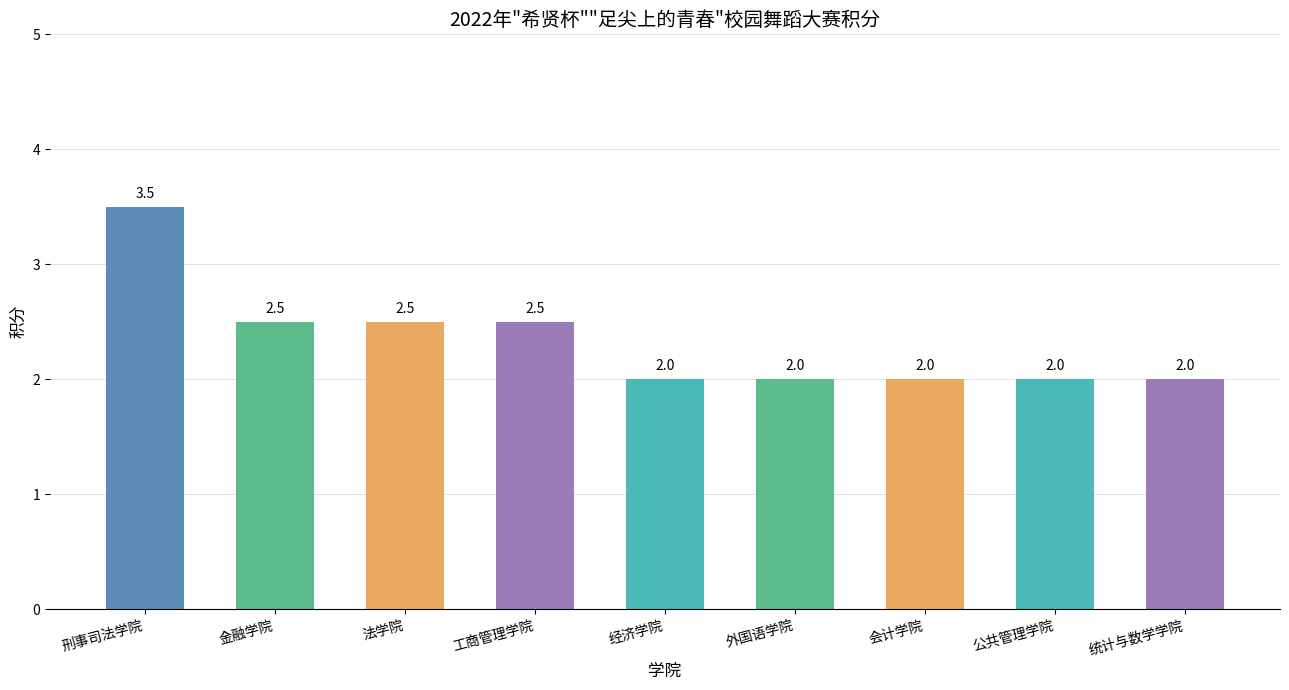

What is the value of the 3rd bar from the left?

2.5